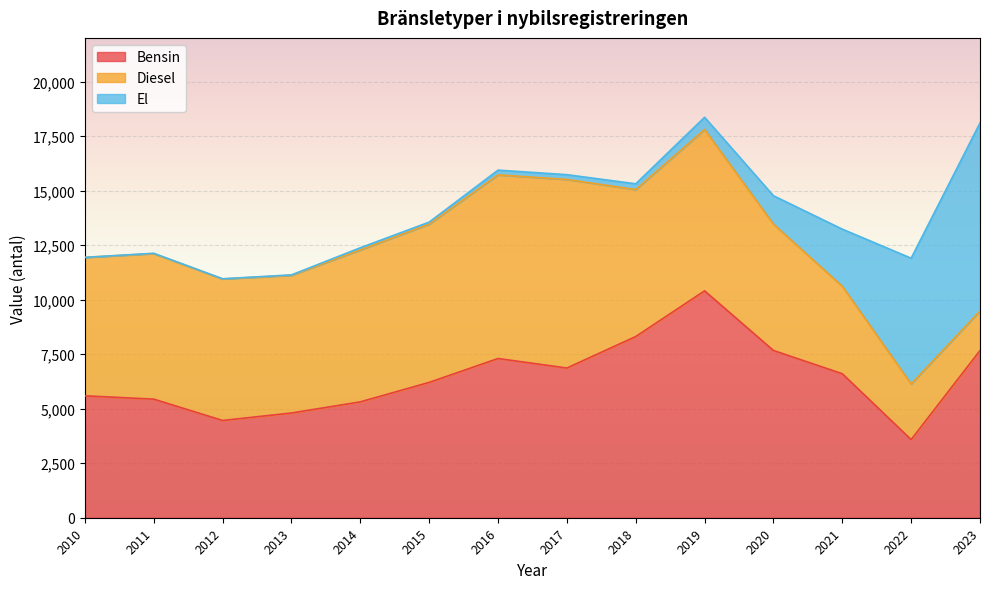

Which category has the lowest value in the Bensin series?

2022